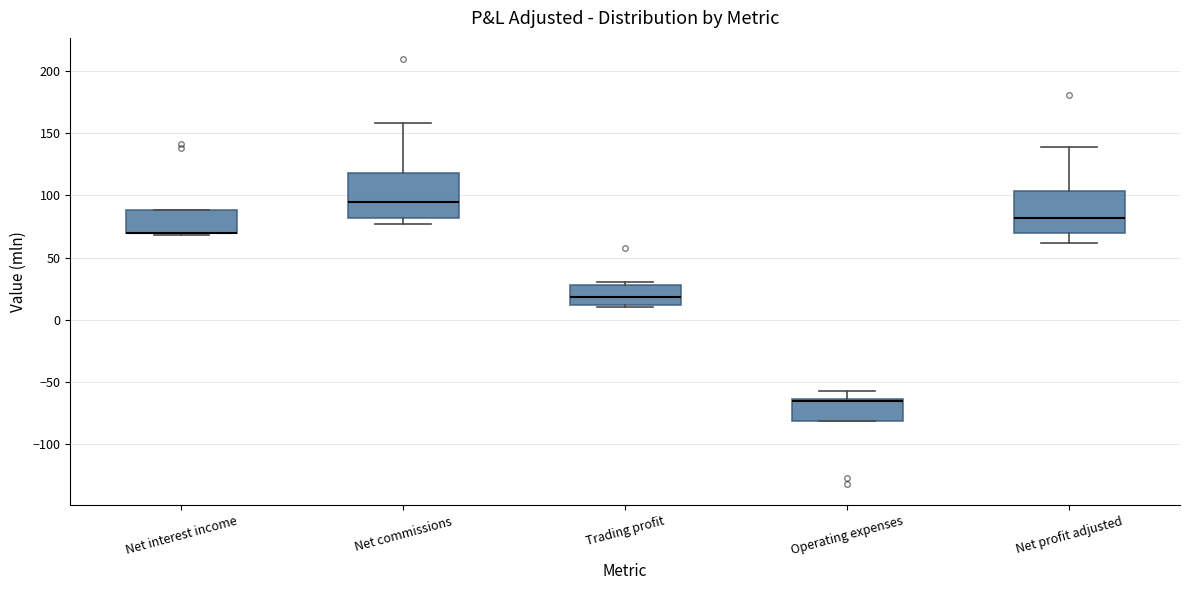

Where does the upper whisker of the box for Operating expenses end on the y-axis? The values are not printed on the chart, so give them approximately, as read against the axis.

-60